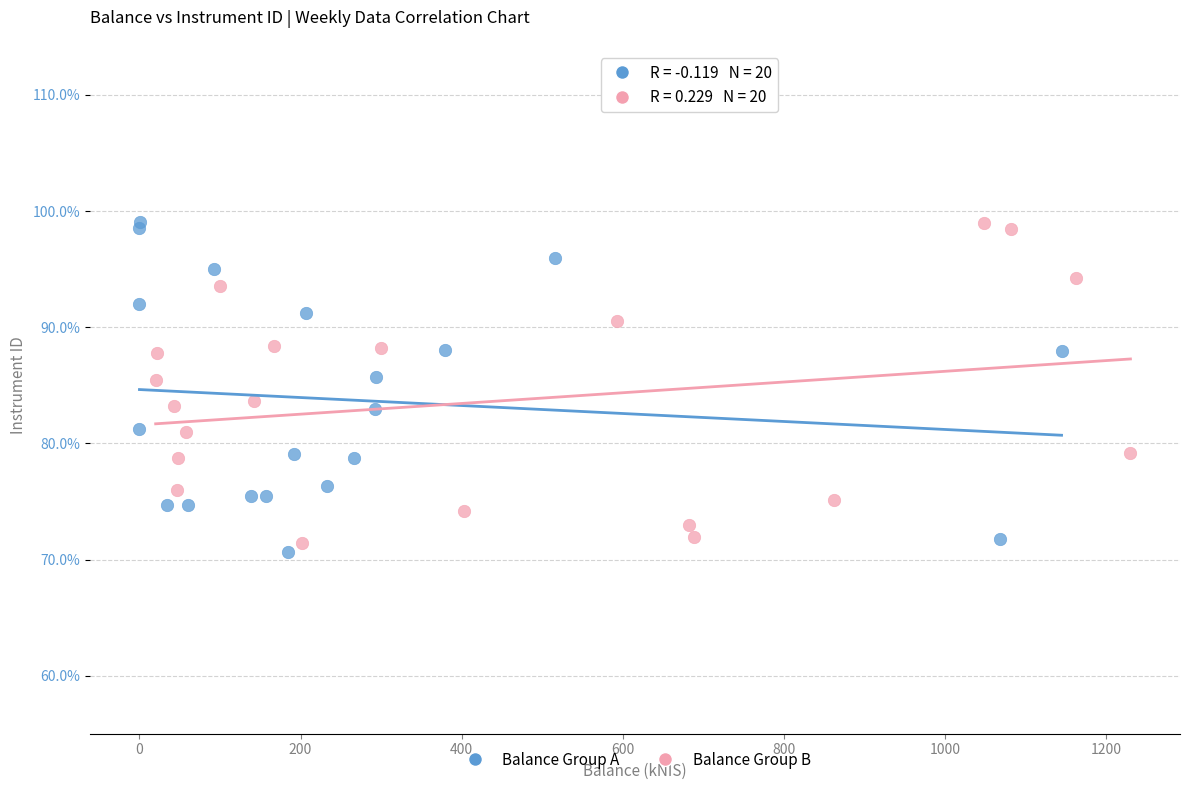

Which series reaches the minimum Y coordinate?

Balance Group A